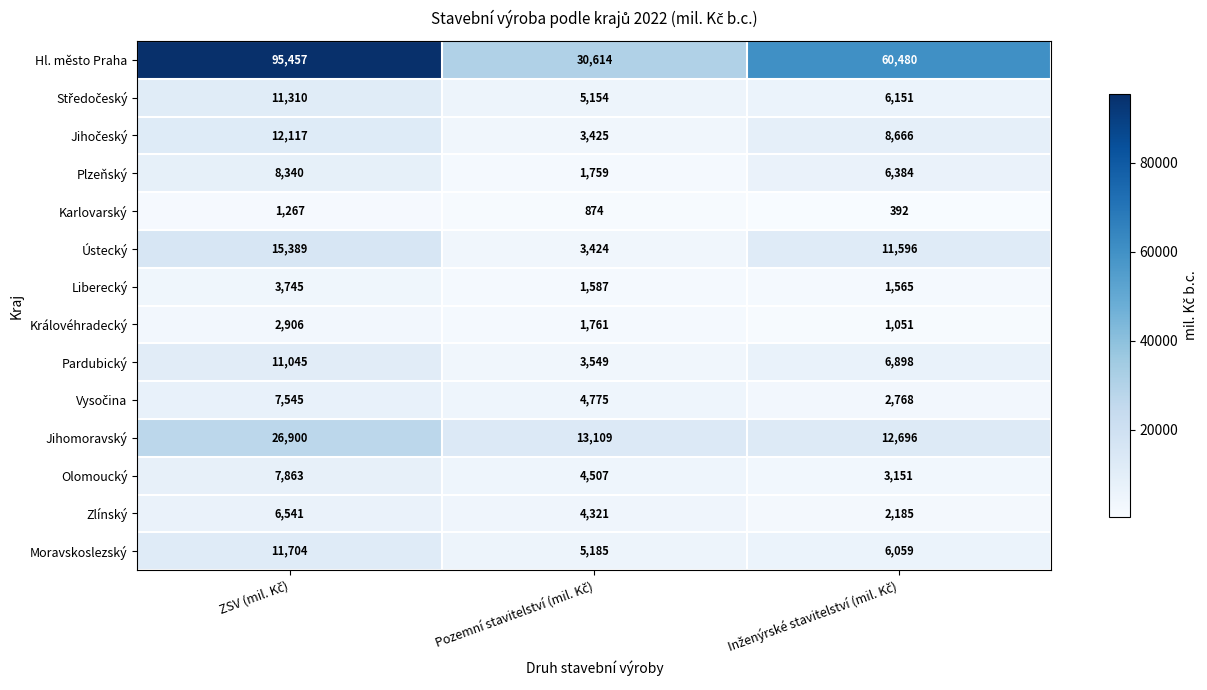

Which series has the largest range (max minus min)?

Hl. město Praha